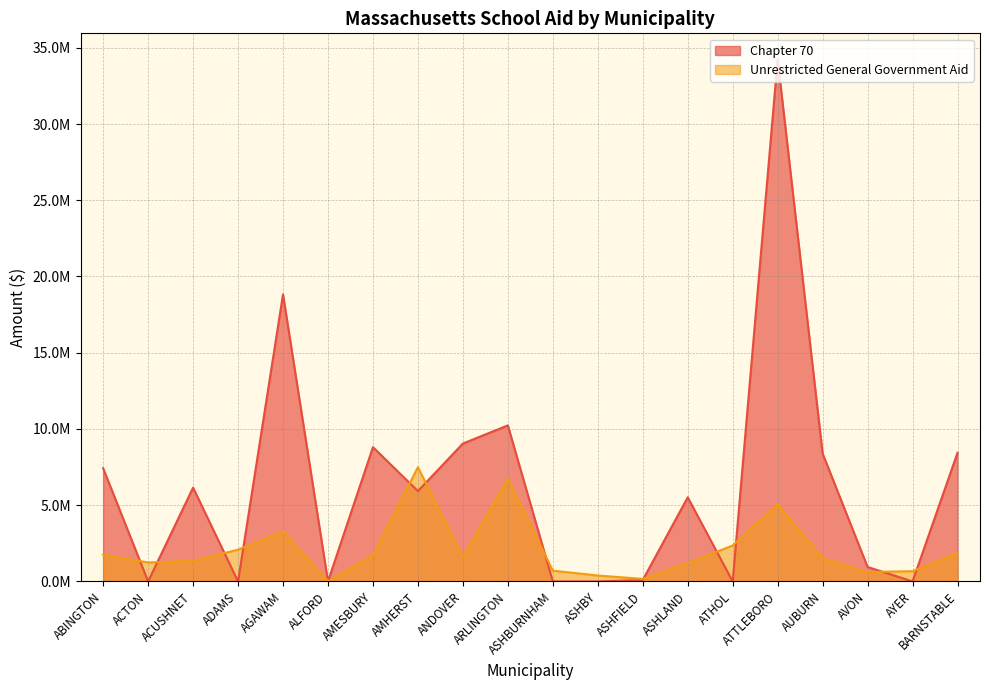

What is the average value of the Chapter 70 series?

6201728.0